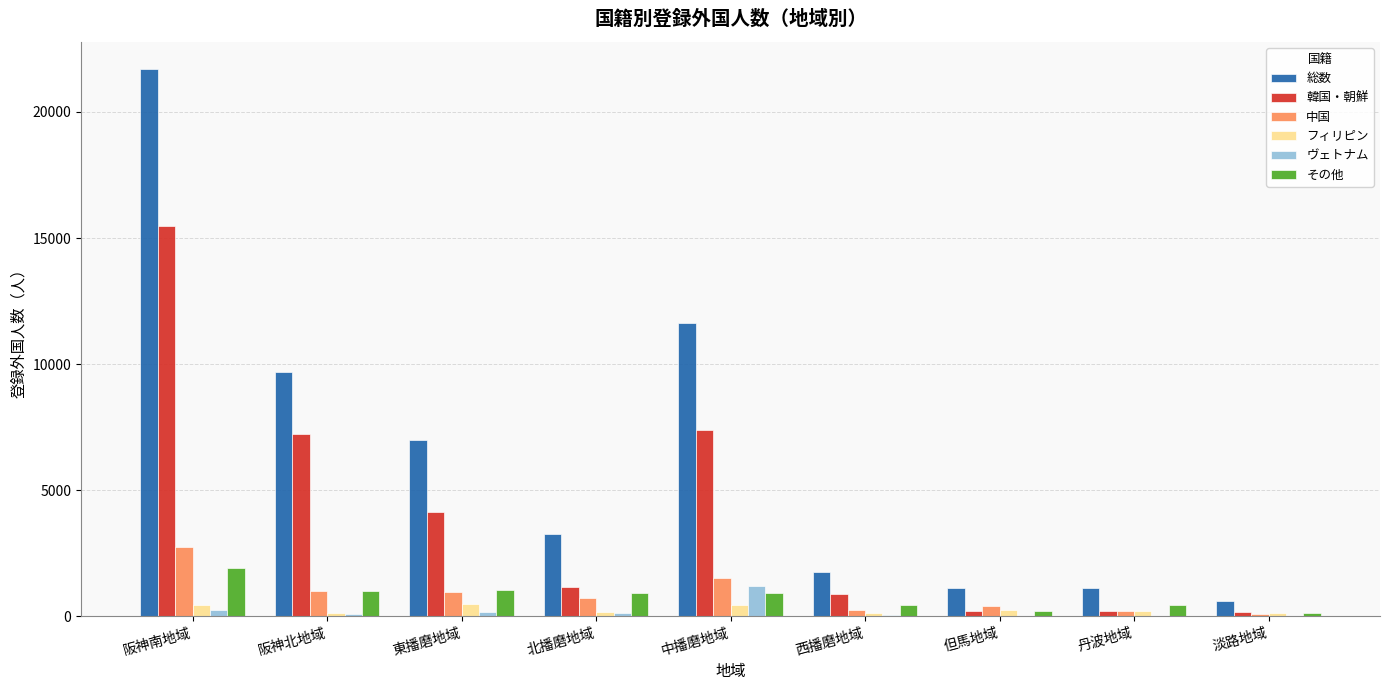

At which category is the sum across all series the highest?

阪神南地域